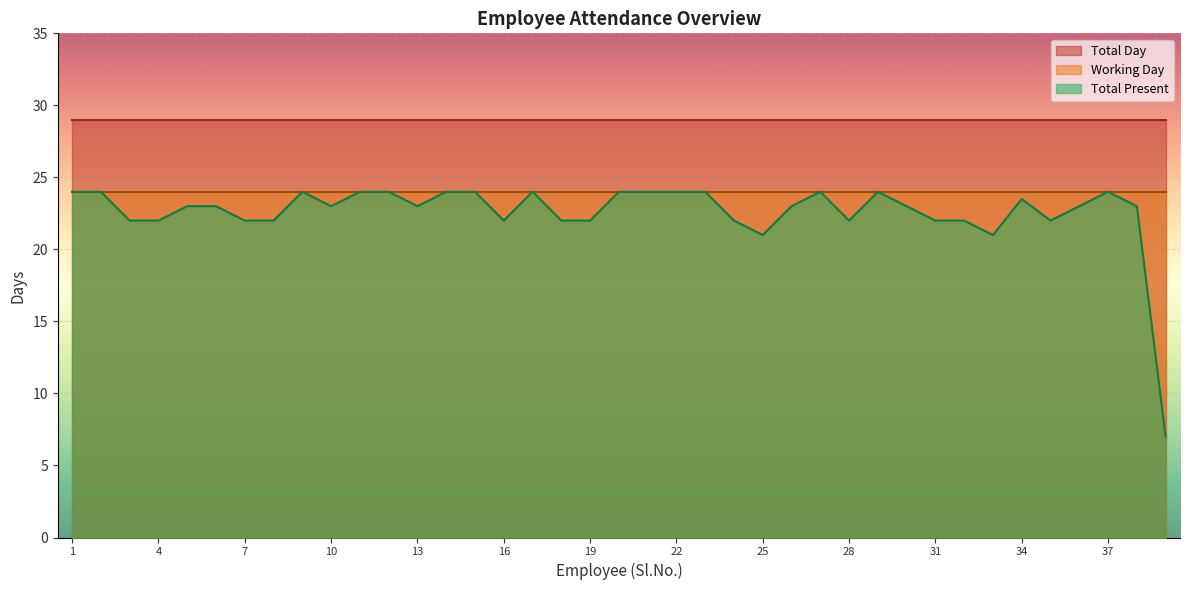

Which series has the largest range (max minus min)?

Total Present